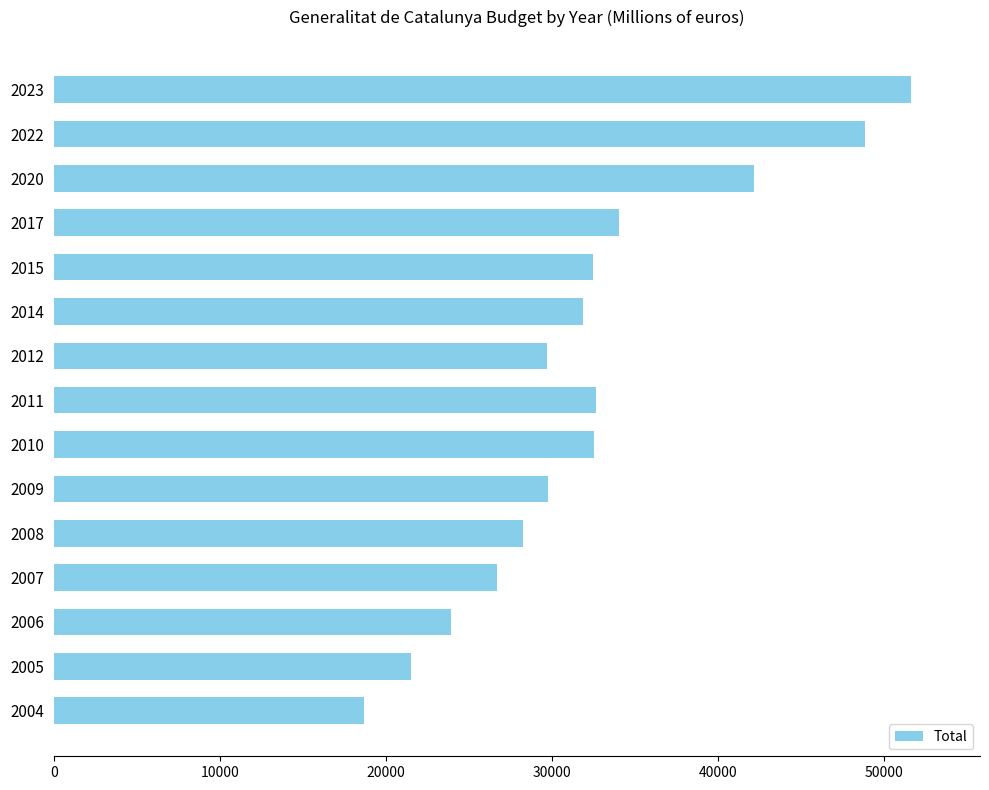

True or false: the data shows 51639.9 at 2023.

True